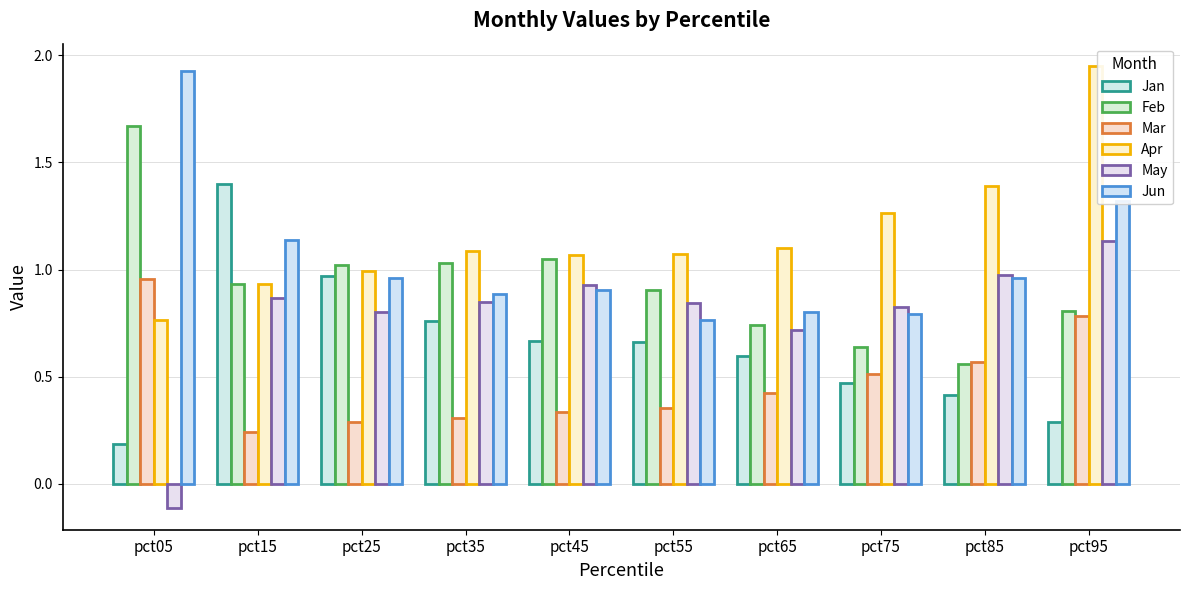

The May series shows 0.8 at pct35. True or false?

True